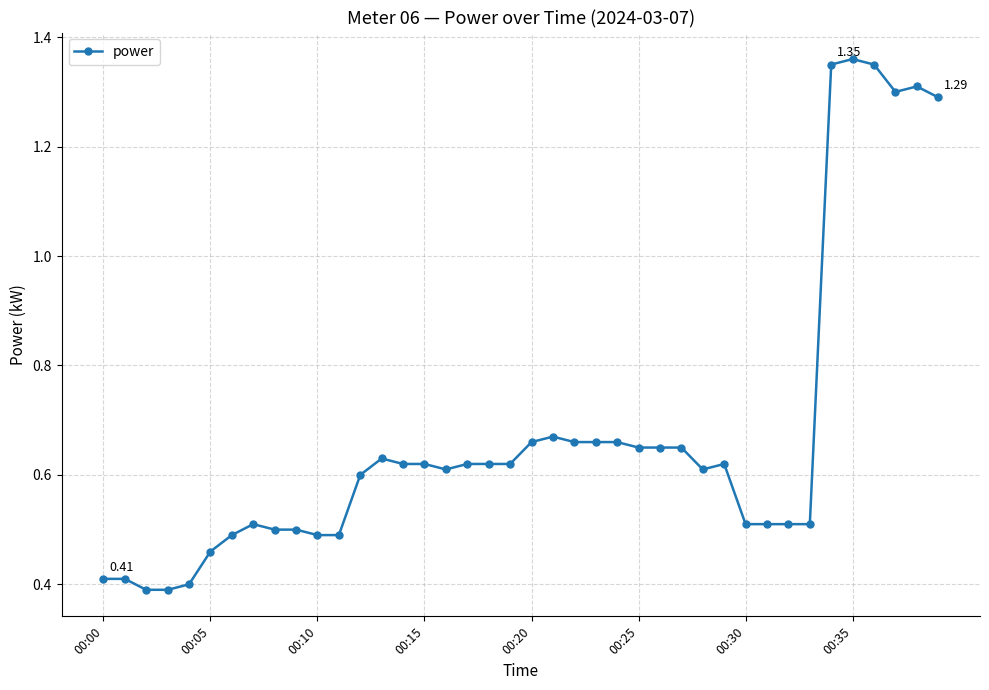

True or false: there are more than 2 points higher than both neighbors.

True